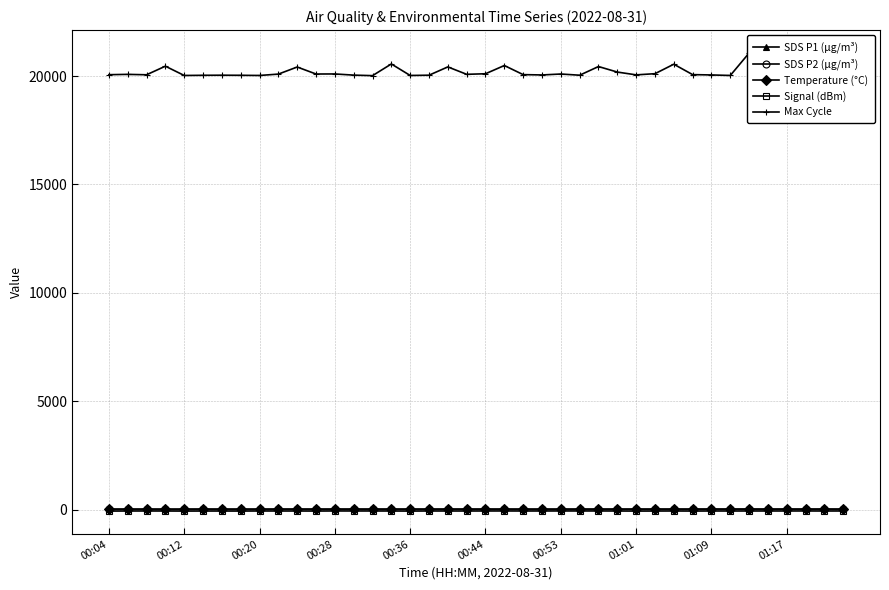

True or false: SDS P2 (μg/m³) has more than 2 points higher than both neighbors.

True